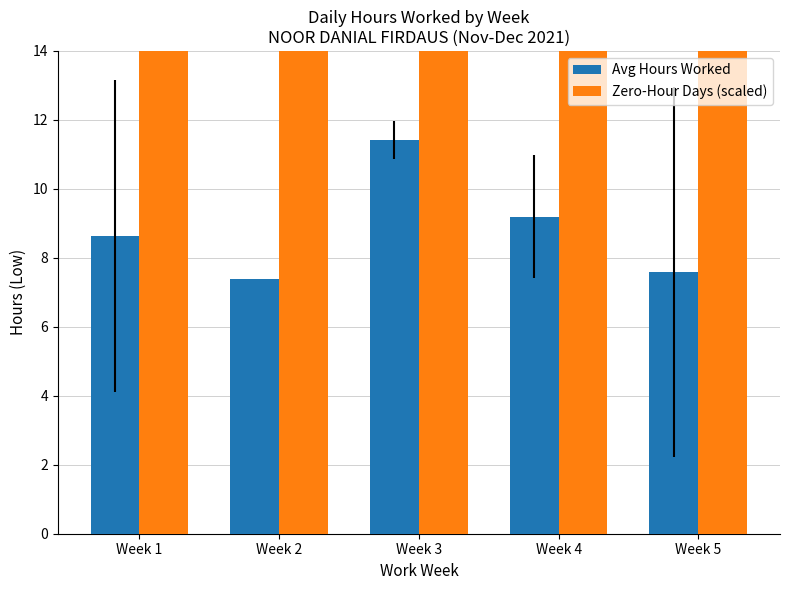

Which series changed the most between Week 3 and Week 5?

Zero-Hour Days (scaled)